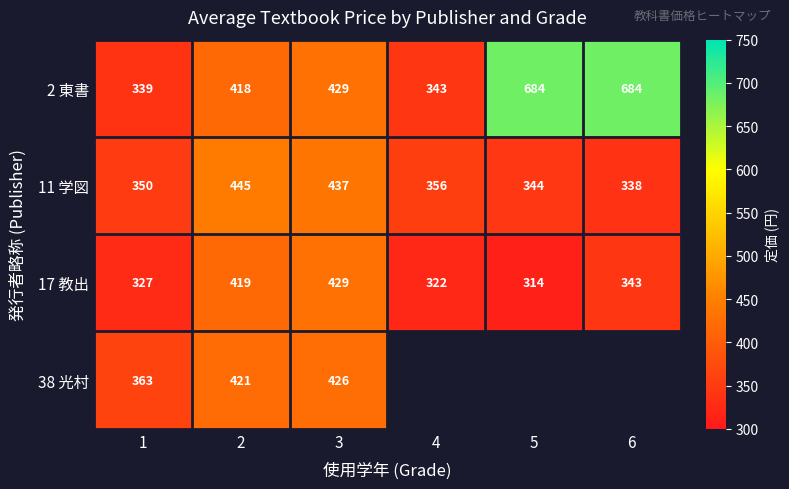

Rank the categories by 11 学図 value from highest to lowest.

2, 3, 4, 1, 5, 6